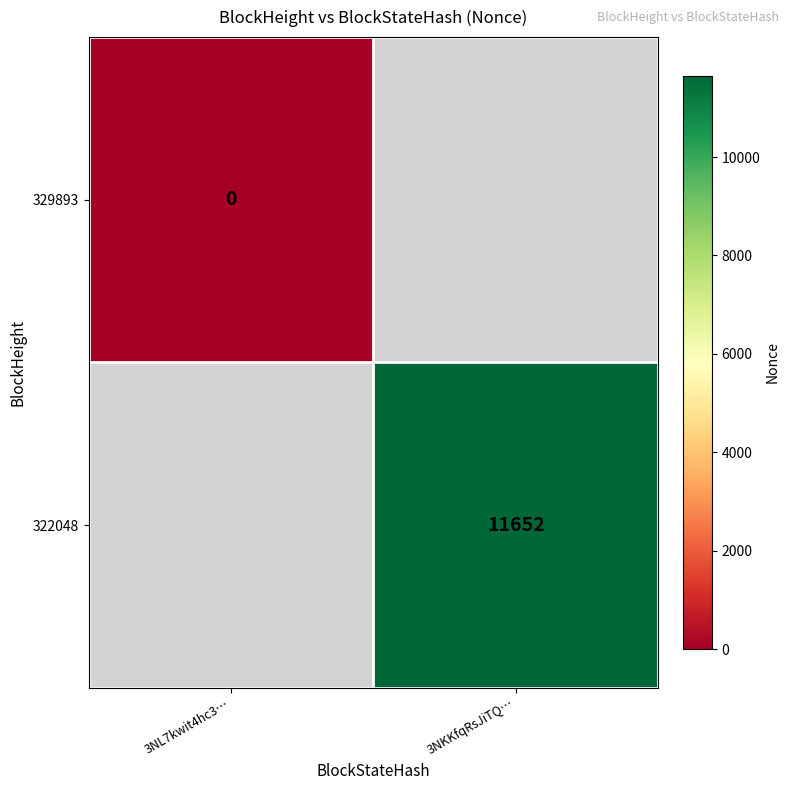

List the labels in order of 322048 value, smallest first.

3NL7kwit4hc3…, 3NKKfqRsJiTQ…